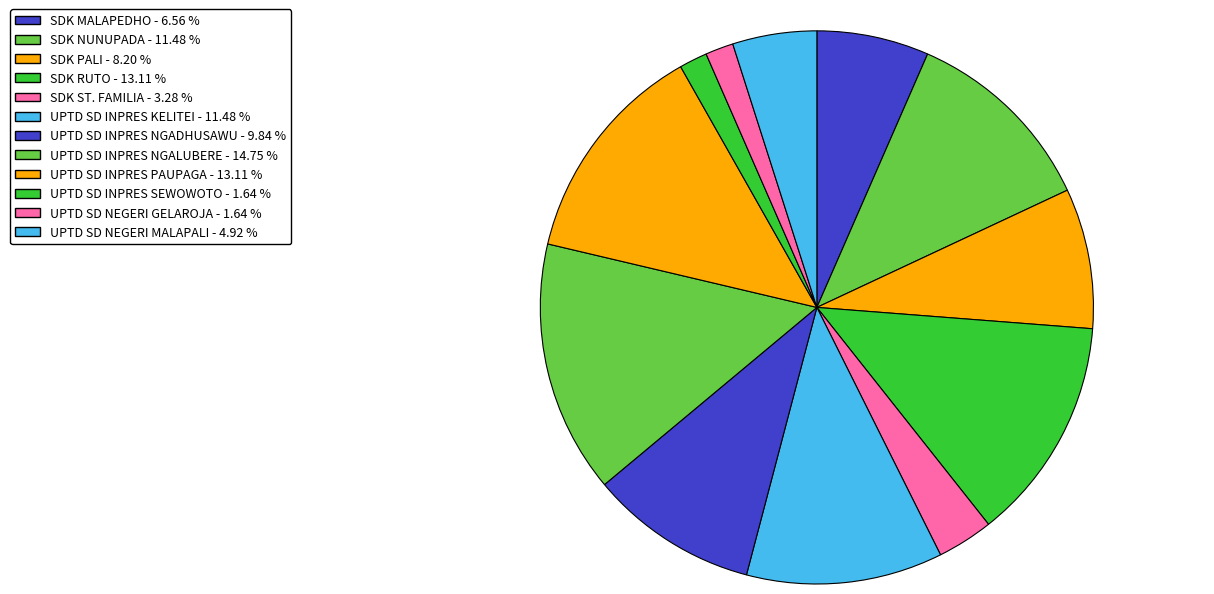

The UPTD SD NEGERI GELAROJA slice represents 2% of the pie. True or false?

True